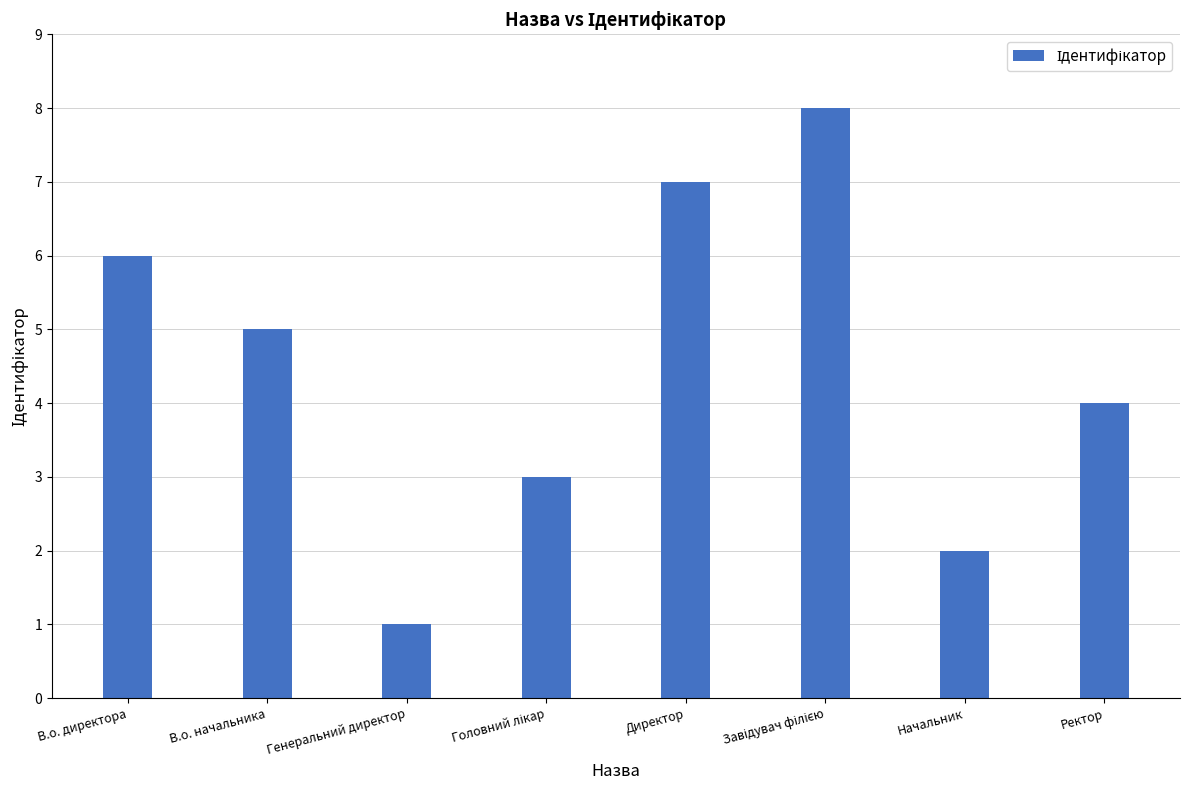

What is the greatest value displayed?

8